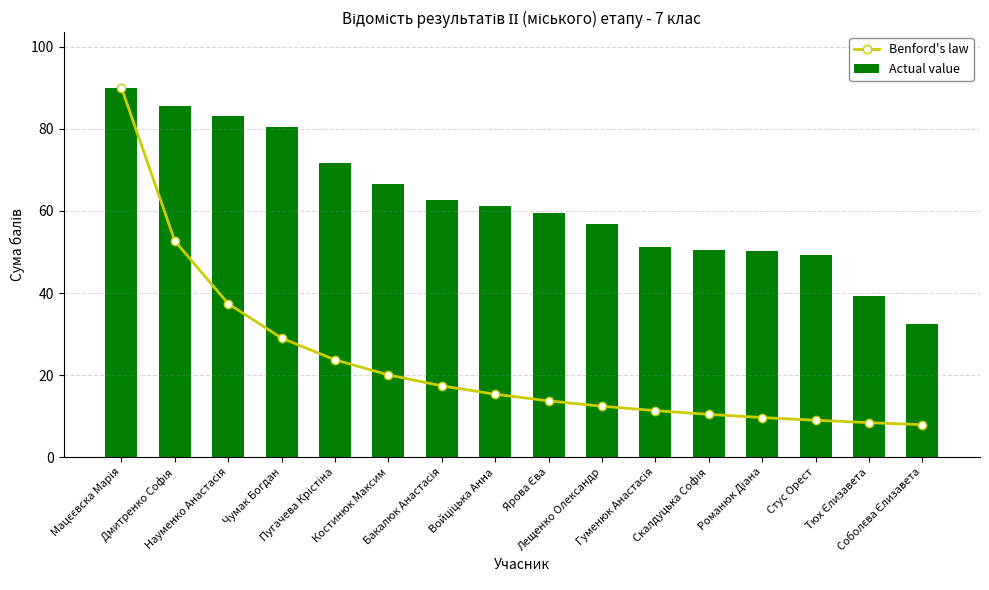

What is the average value of the Benford's law series?

23.0